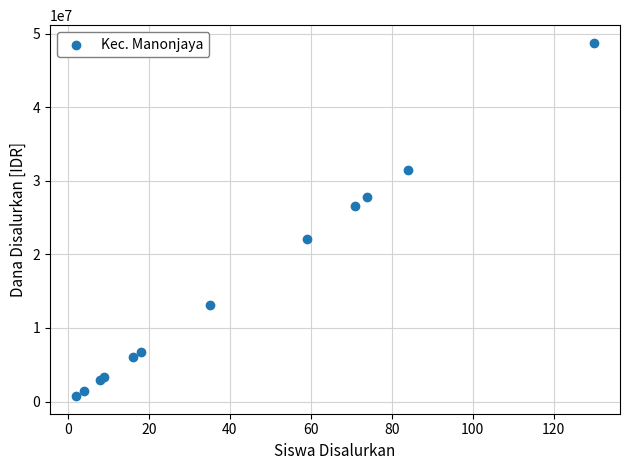

What Y value in the scatter plot is closest to 24750000?

26625000